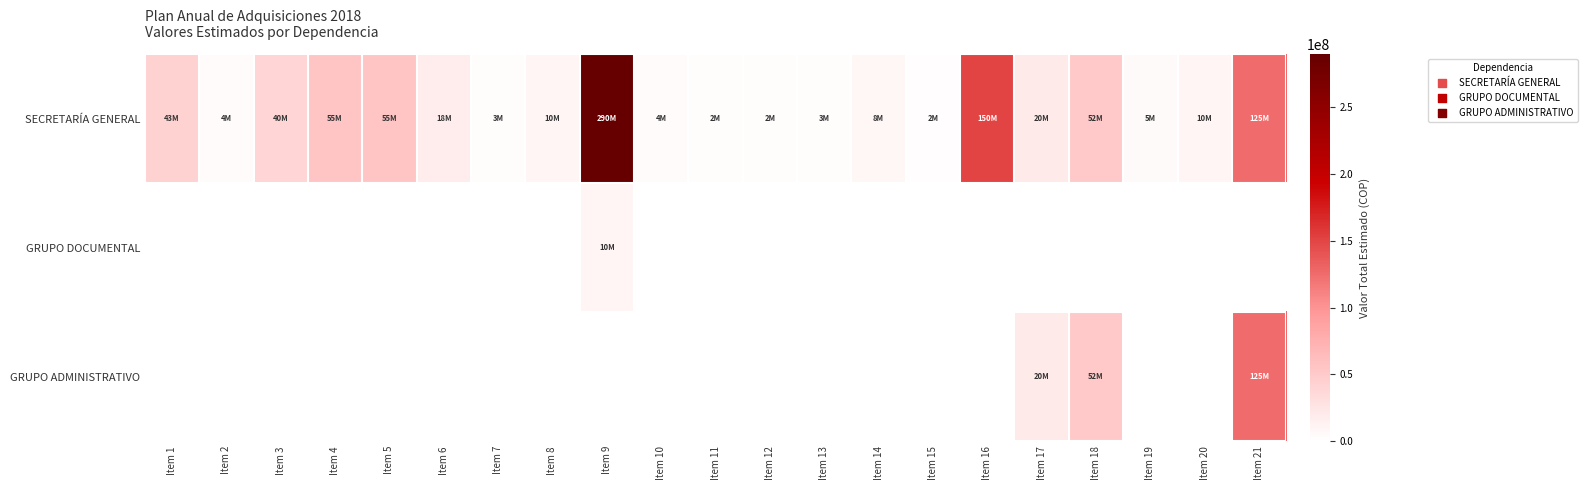

At how many categories does at least one series exceed 1674522?

21